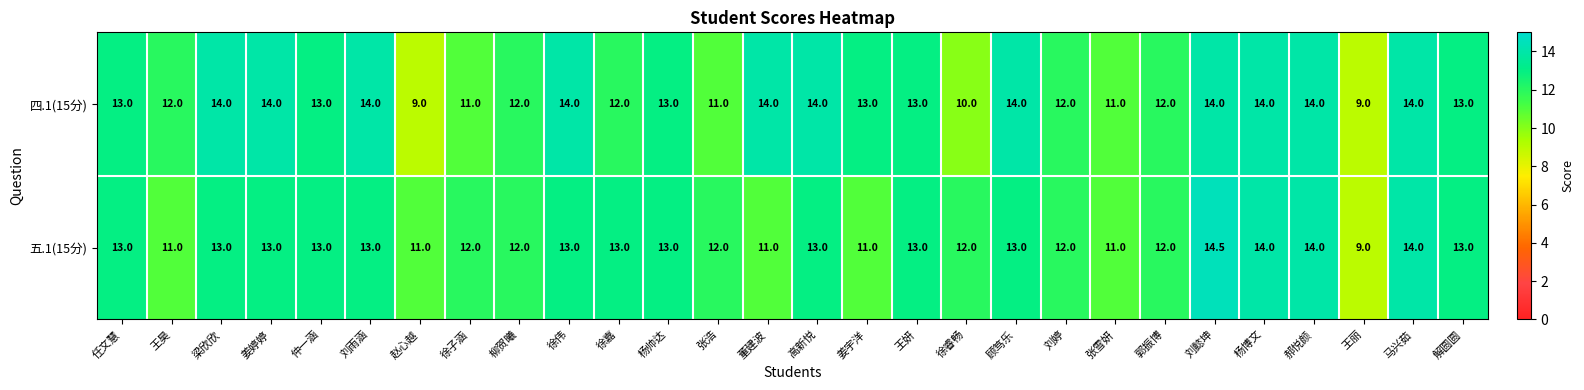

What is the total value across all series at 郭振博?

24.0